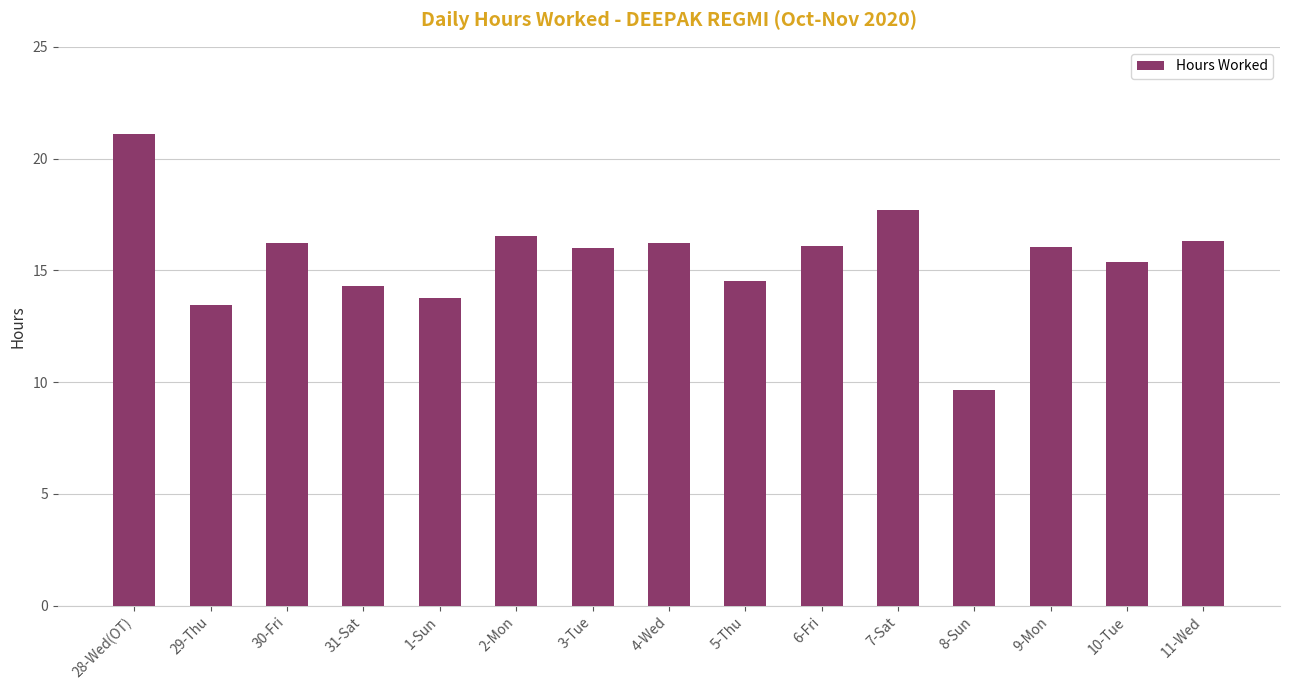

What position from the left is 5-Thu?

9